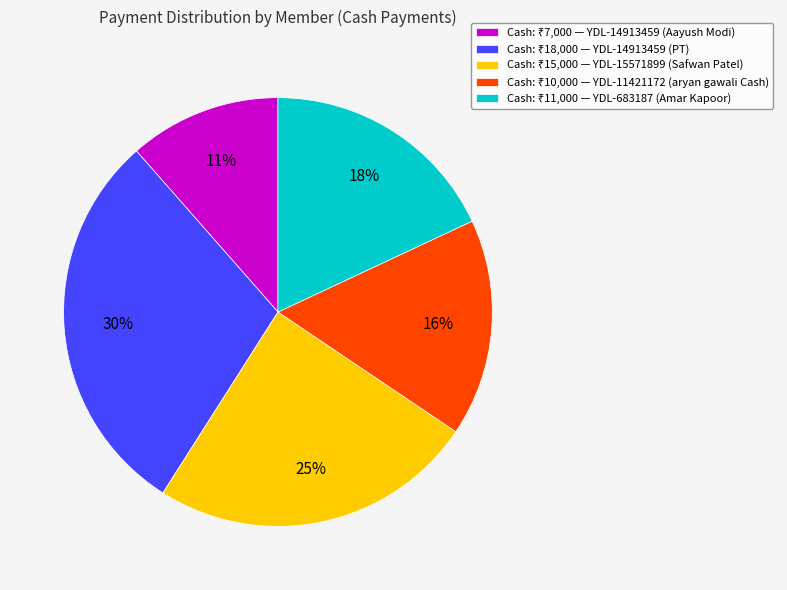

To the nearest percent, what is the average slice percentage?

20%